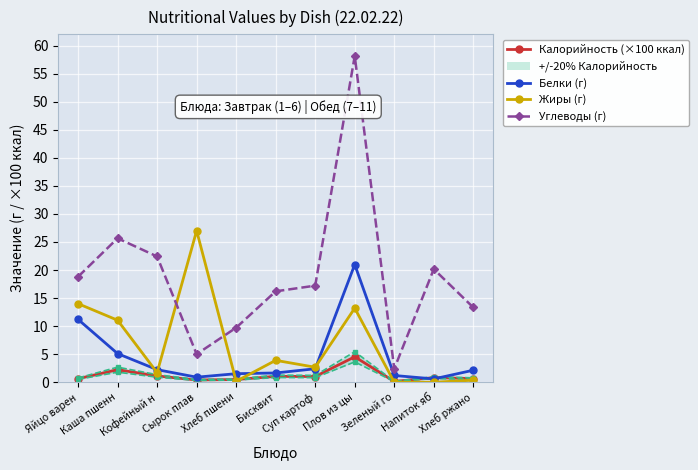

Count the number of categories in the chart.

11